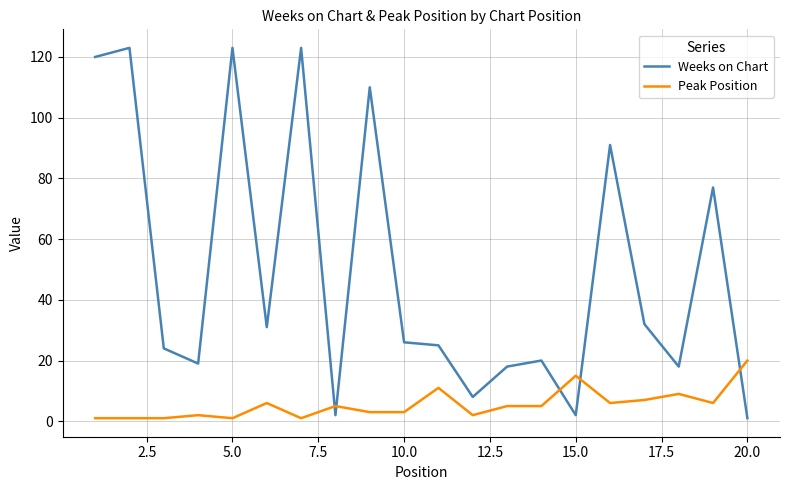

Reading left to right, extract all data points from this chart.

Weeks on Chart: 120	123	24	19	123	31	123	2	110	26	25	8	18	20	2	91	32	18	77	1
Peak Position: 1	1	1	2	1	6	1	5	3	3	11	2	5	5	15	6	7	9	6	20